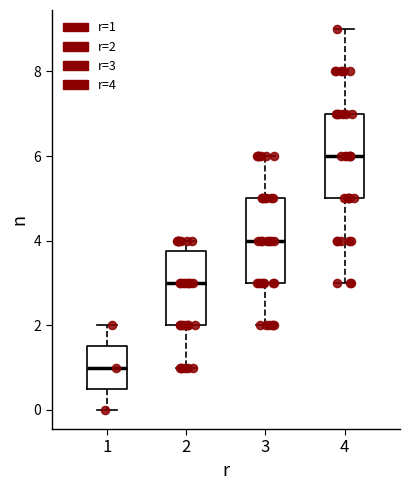

Which box's median line is the highest?

4